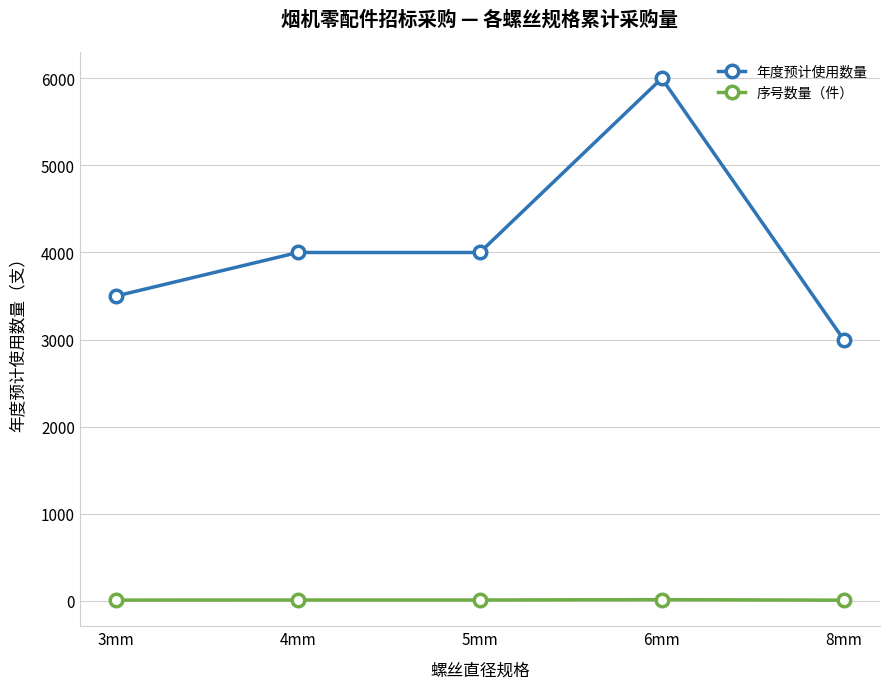

True or false: 年度预计使用数量 and 序号数量（件） intersect in this chart.

False